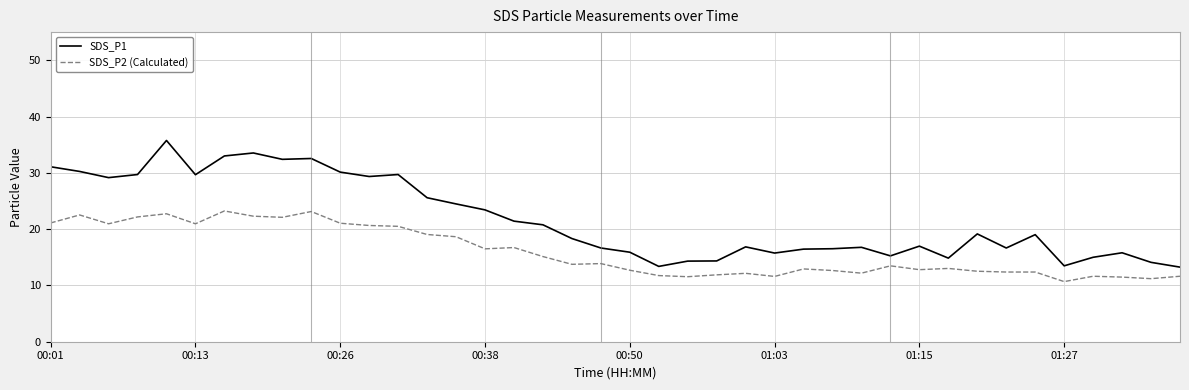

True or false: SDS_P2 (Calculated) and SDS_P1 cross at least once.

False